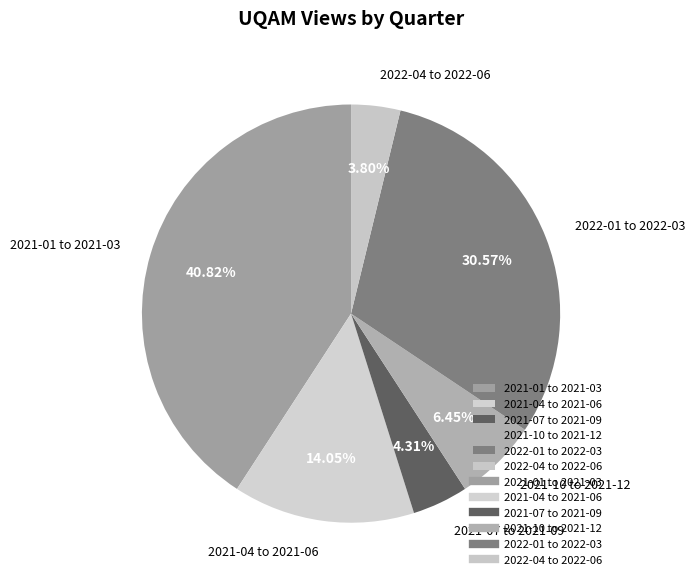

Between 2021-04 to 2021-06 and 2021-07 to 2021-09, which is larger?

2021-04 to 2021-06